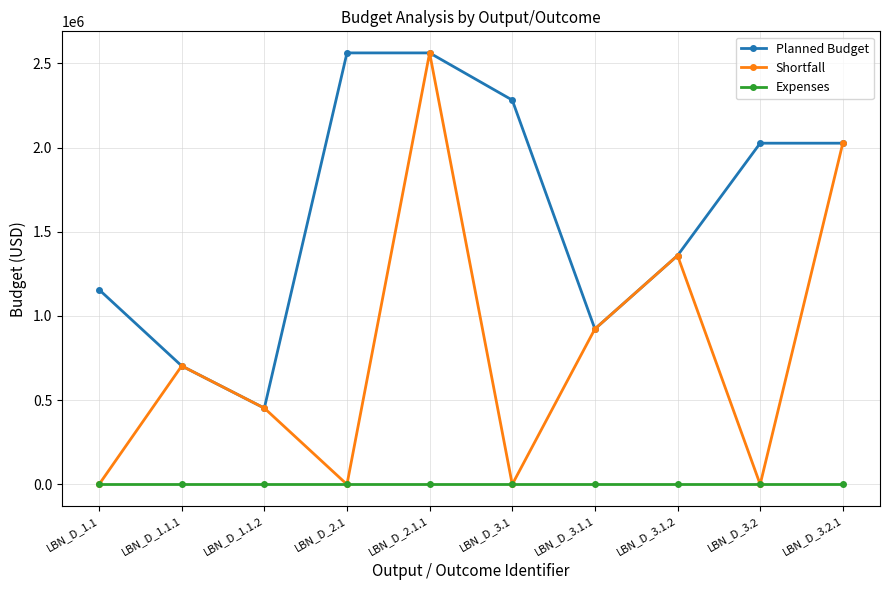

True or false: Shortfall has a value of 942285 at LBN_D_1.1.1.

False